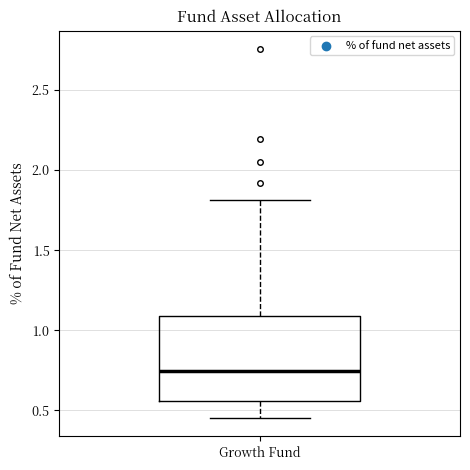

Transcribe this box plot: give where the median line is, the range the box spans, and where the two whiskers end, as read against the y-axis. The values are not printed on the chart, so give them approximately, as read against the axis.

median 0.75, box 0.55 to 1.10, whiskers 0.45 to 1.80